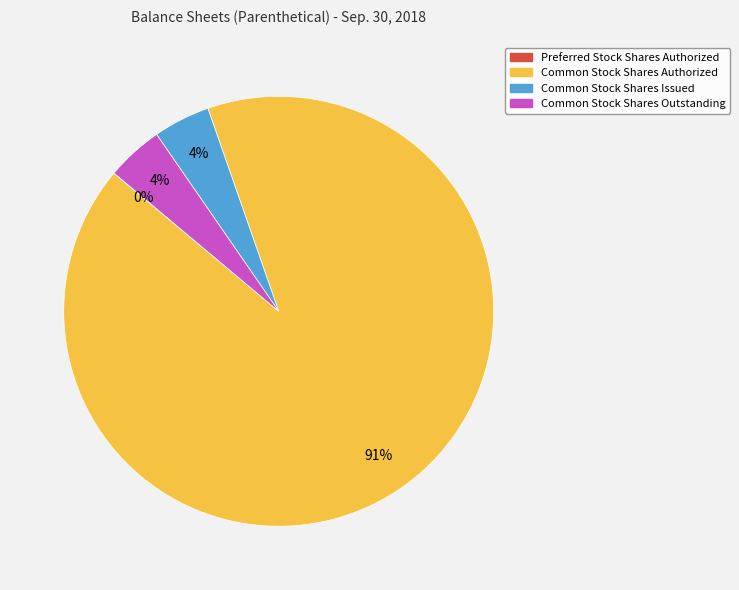

What percentage is the Common Stock Shares Outstanding slice, to the nearest percent?

4%